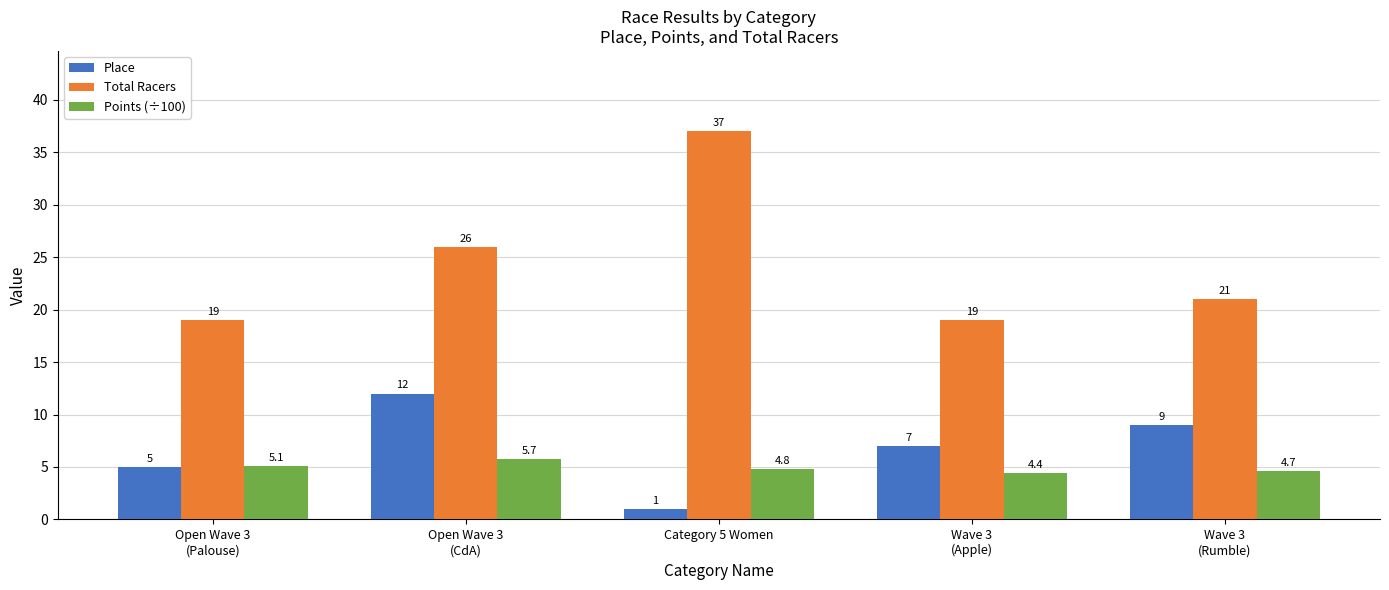

At which category is the sum across all series the highest?

Open Wave 3
(CdA)